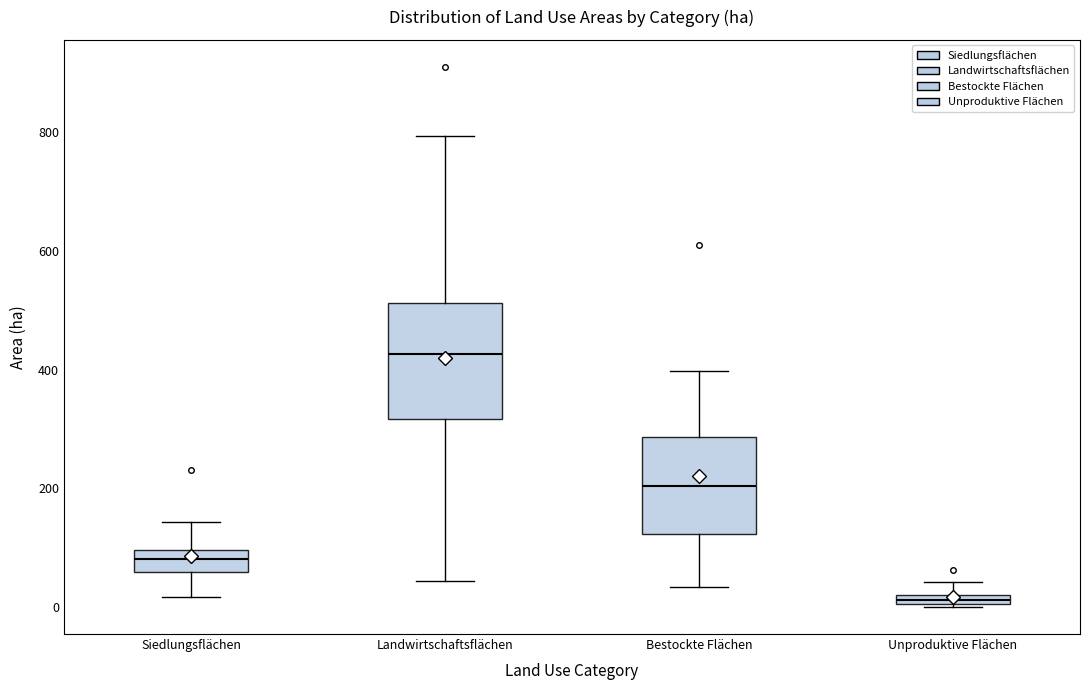

Which box has the highest median line?

Landwirtschaftsflächen